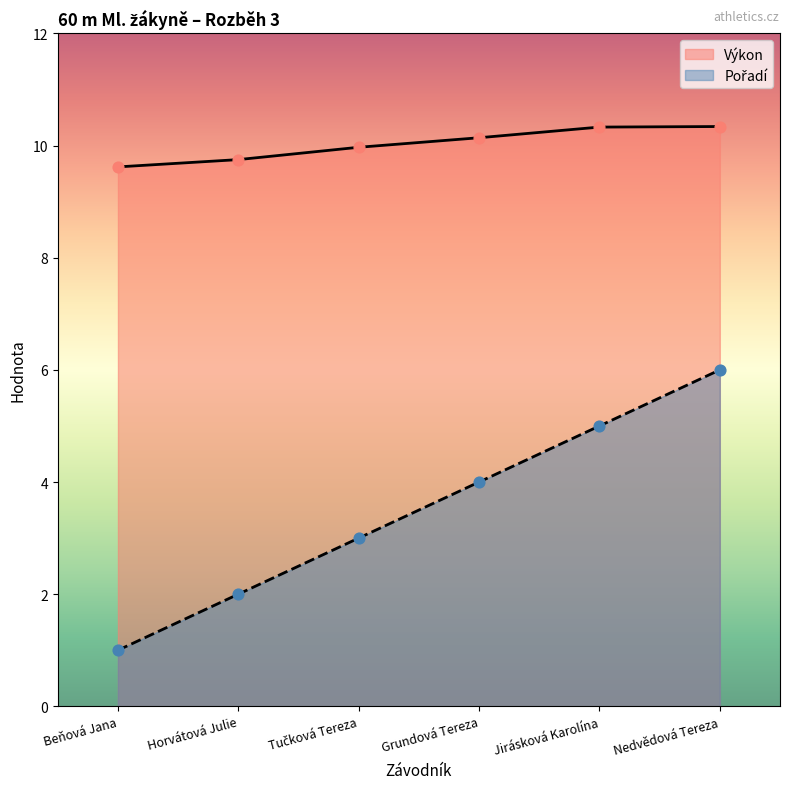

Which series reaches the maximum Y coordinate?

Výkon